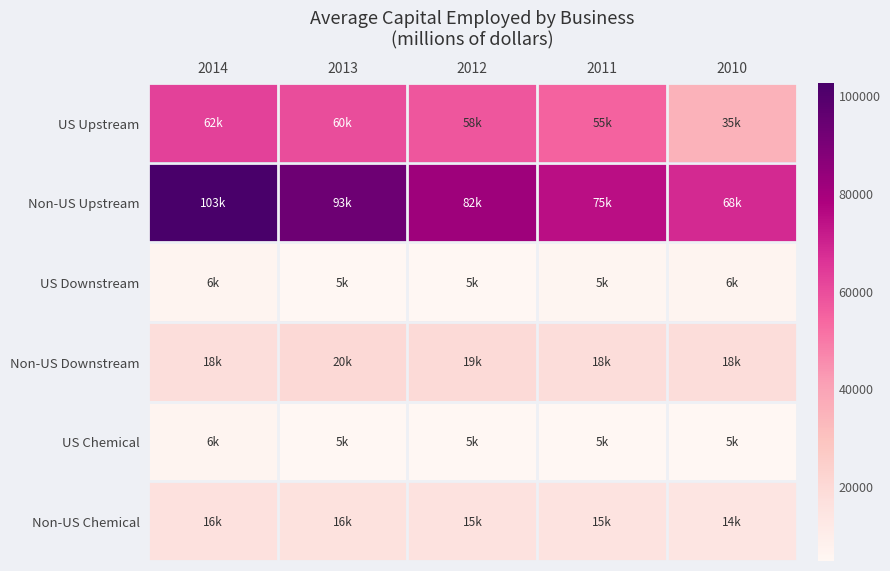

Which label corresponds to the largest value in the chart?

2014